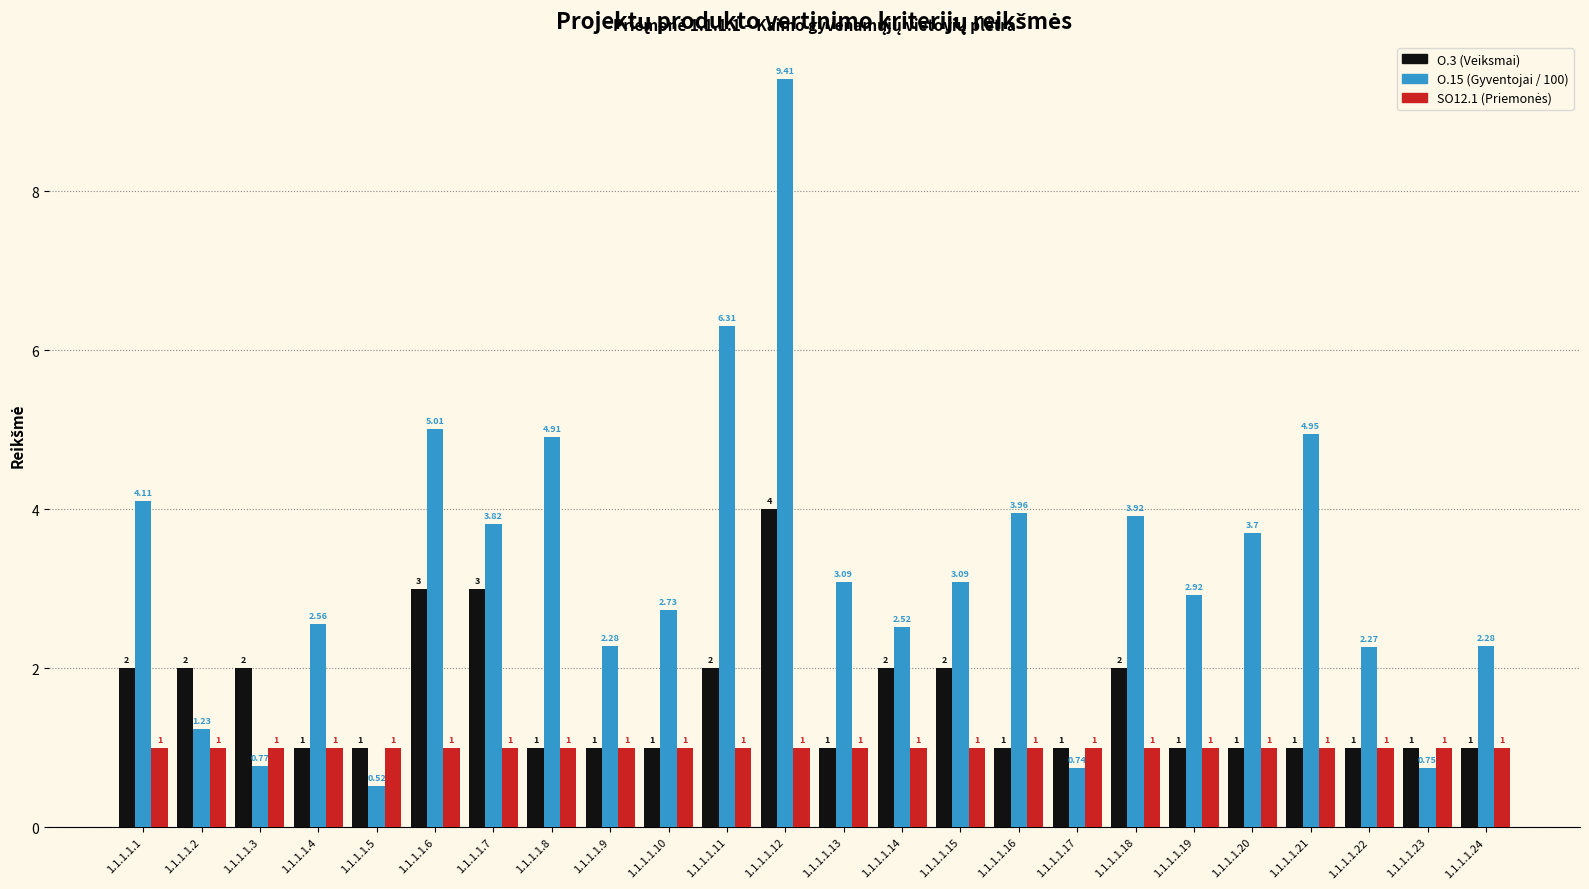

Which series has the largest range (max minus min)?

O.15 (Gyventojai / 100)